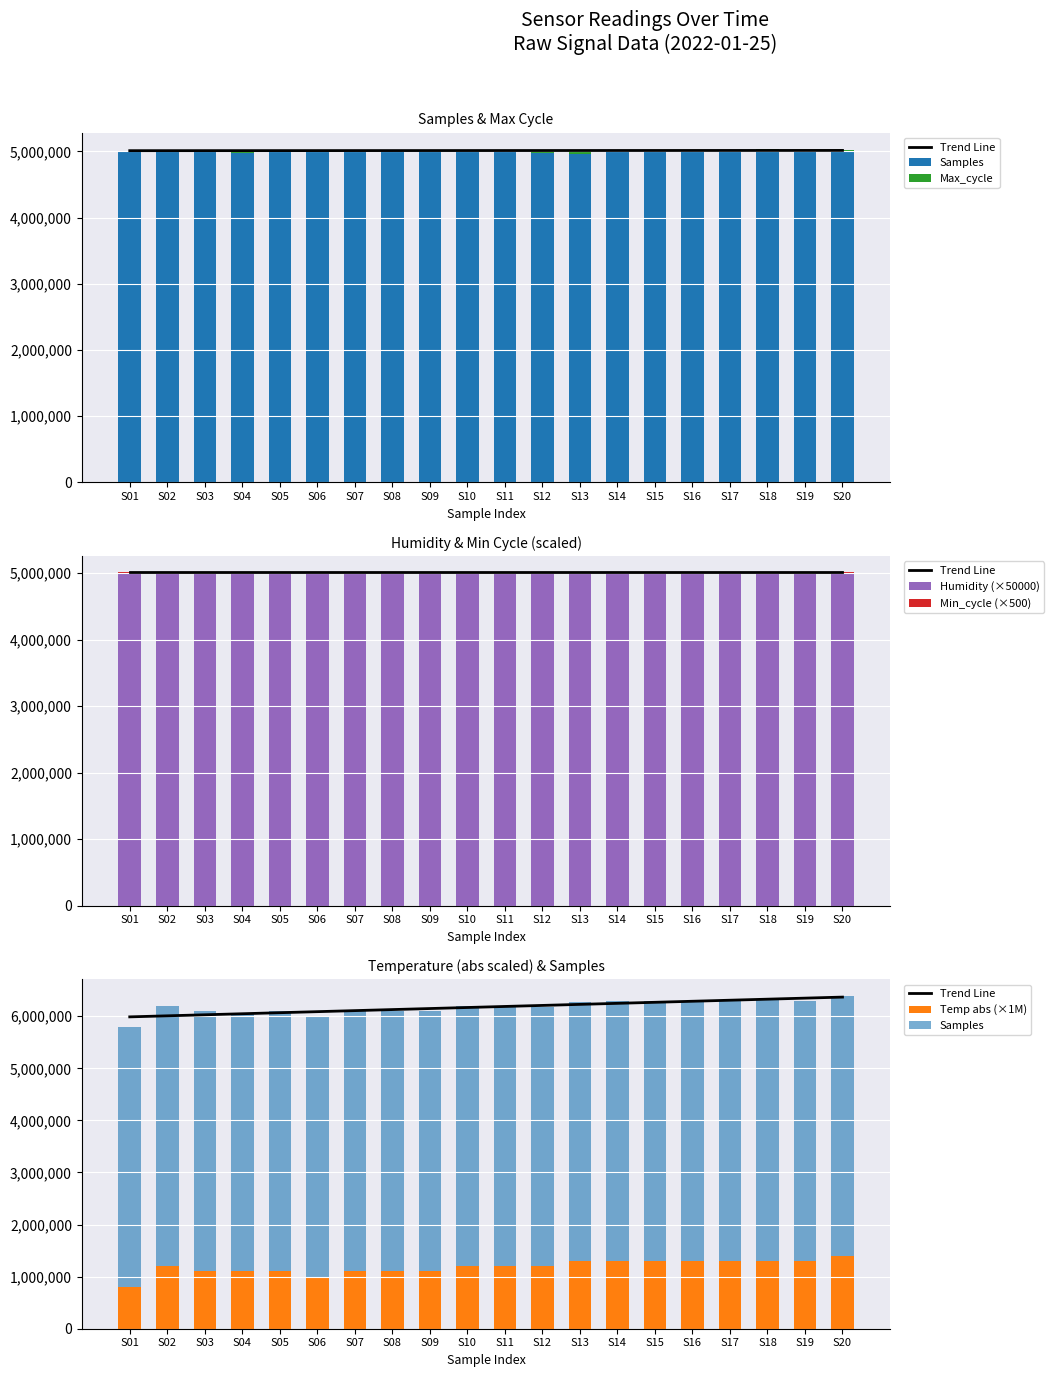

Reading left to right, transcribe all the data shown in this chart.

Trend Line: 5988324.4	6008303.3	6028282.3	6048261.2	6068240.2	6088219.1	6108198.1	6128177.0	6148156.0	6168134.9	6188113.9	6208092.8	6228071.8	6248050.7	6268029.7	6288008.6	6307987.6	6327966.5	6347945.5	6367924.4
Samples: 4993755.0	4993874.0	4994878.0	4972058.0	5001257.0	5005953.0	4993631.0	4993671.0	4998181.0	5000567.0	4992013.0	4971989.0	4964980.0	4988084.0	4998831.0	5000022.0	4998632.0	5010258.0	4993544.0	4996310.0
Max_cycle: 19940.0	19933.0	19945.0	19926.0	20018.0	19931.0	19964.0	20016.0	19926.0	20350.0	19973.0	19972.0	19927.0	19925.0	19926.0	19932.0	20008.0	20447.0	19933.0	19960.0
Humidity (×50000): 4995000.0	4995000.0	4995000.0	4995000.0	4995000.0	4995000.0	4995000.0	4995000.0	4995000.0	4995000.0	4995000.0	4995000.0	4995000.0	4995000.0	4995000.0	4995000.0	4995000.0	4995000.0	4995000.0	4995000.0
Min_cycle (×500): 14000.0	14000.0	14000.0	14000.0	14000.0	14000.0	14000.0	14000.0	14000.0	14000.0	14000.0	14000.0	14000.0	14000.0	14000.0	14000.0	14000.0	14000.0	14000.0	14000.0
Temp abs (×1M): 800000.0	1200000.0	1100000.0	1100000.0	1100000.0	1000000.0	1100000.0	1100000.0	1100000.0	1200000.0	1200000.0	1200000.0	1300000.0	1300000.0	1300000.0	1300000.0	1300000.0	1300000.0	1300000.0	1400000.0